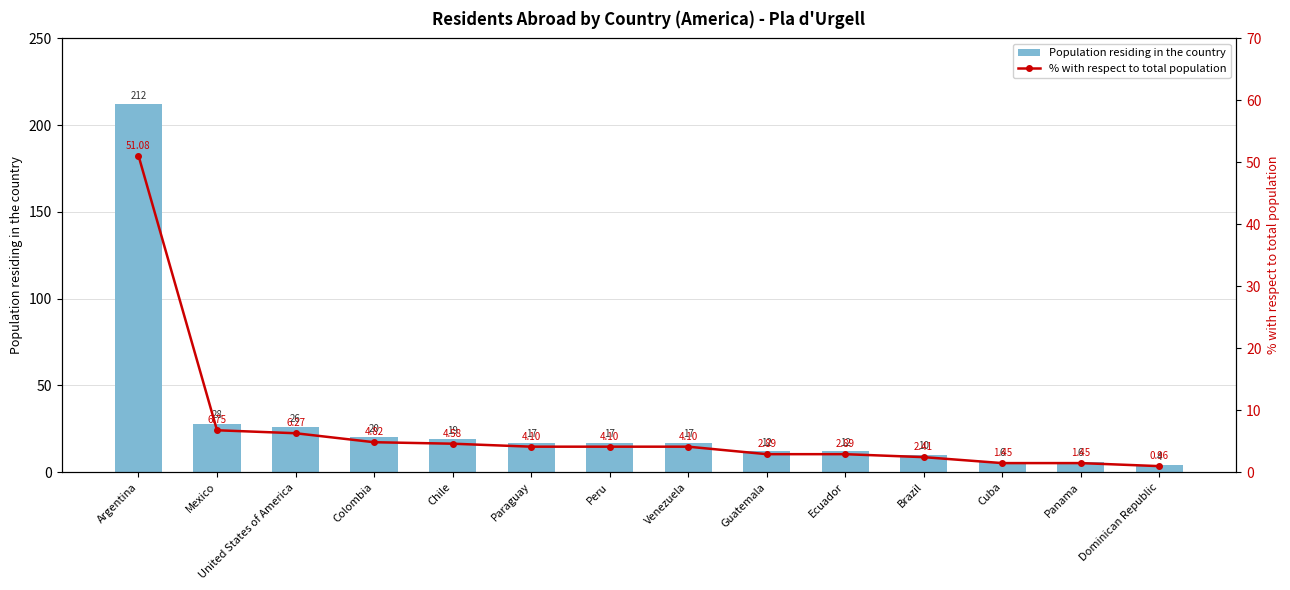

Is the value of % with respect to total population at Argentina greater than the value of Population residing in the country at Argentina?

No